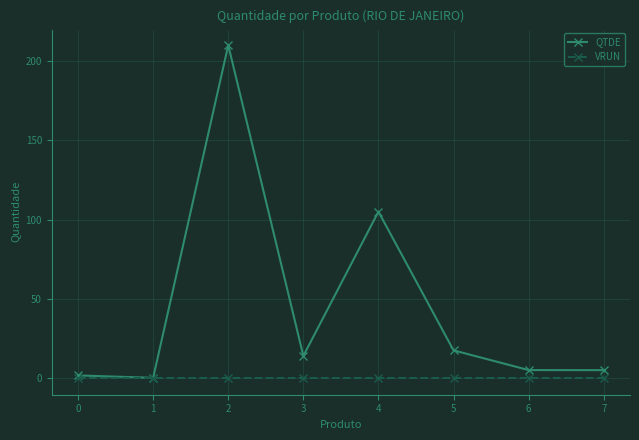

Which series has the widest spread of values?

QTDE